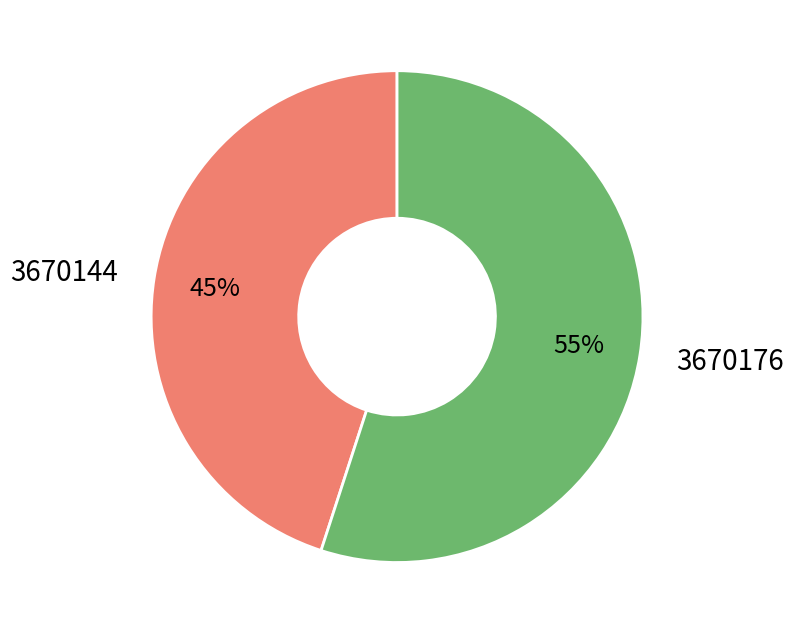

Does 3670144 account for over 50% of the chart?

No